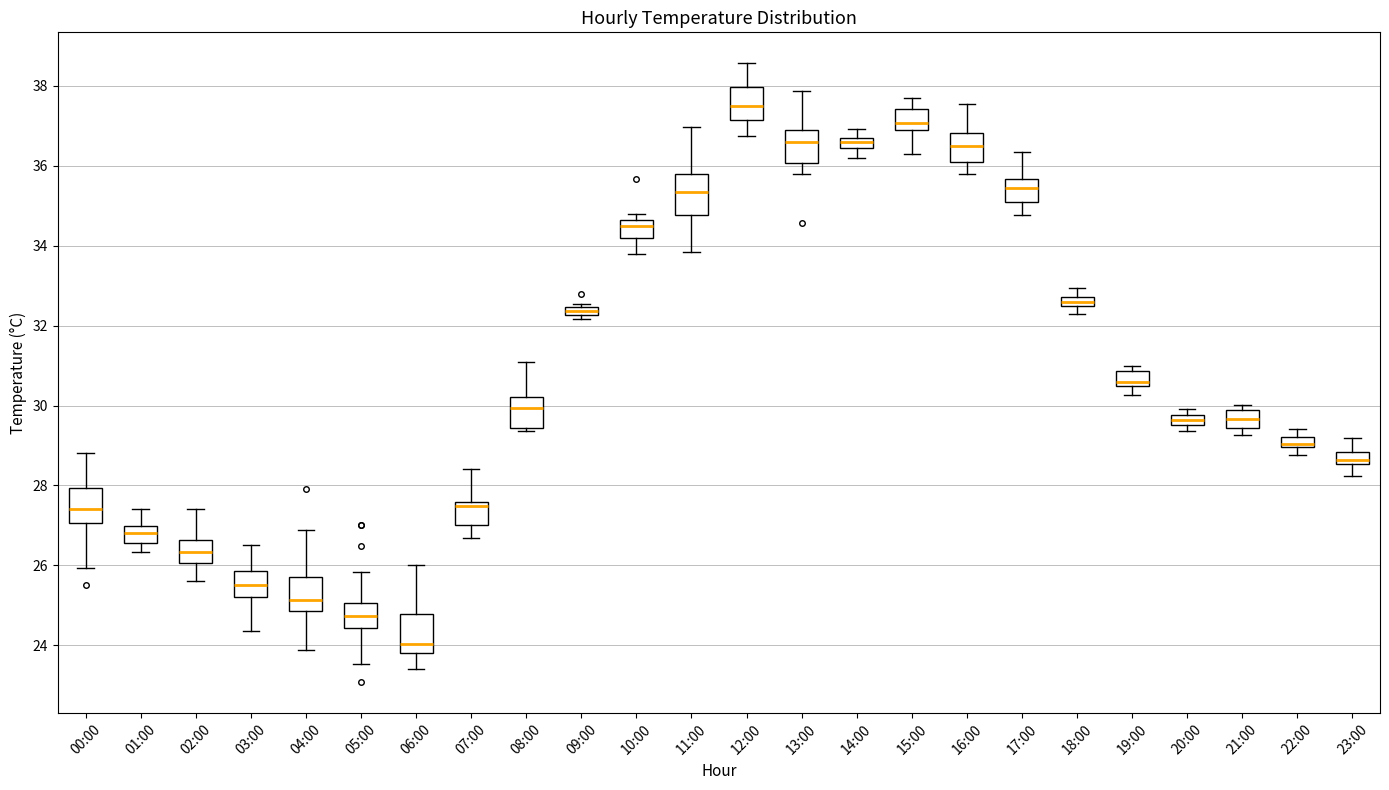

Where is the upper edge of the box for 22:00 on the y-axis? The values are not printed on the chart, so give them approximately, as read against the axis.

29.2